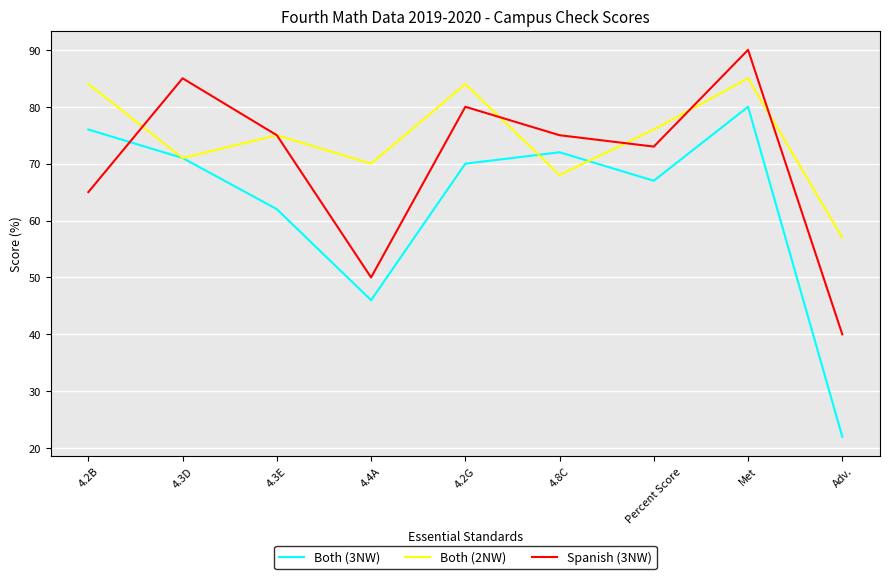

Between which two adjacent categories do Both (3NW) and Spanish (3NW) first intersect?

4.2B and 4.3D